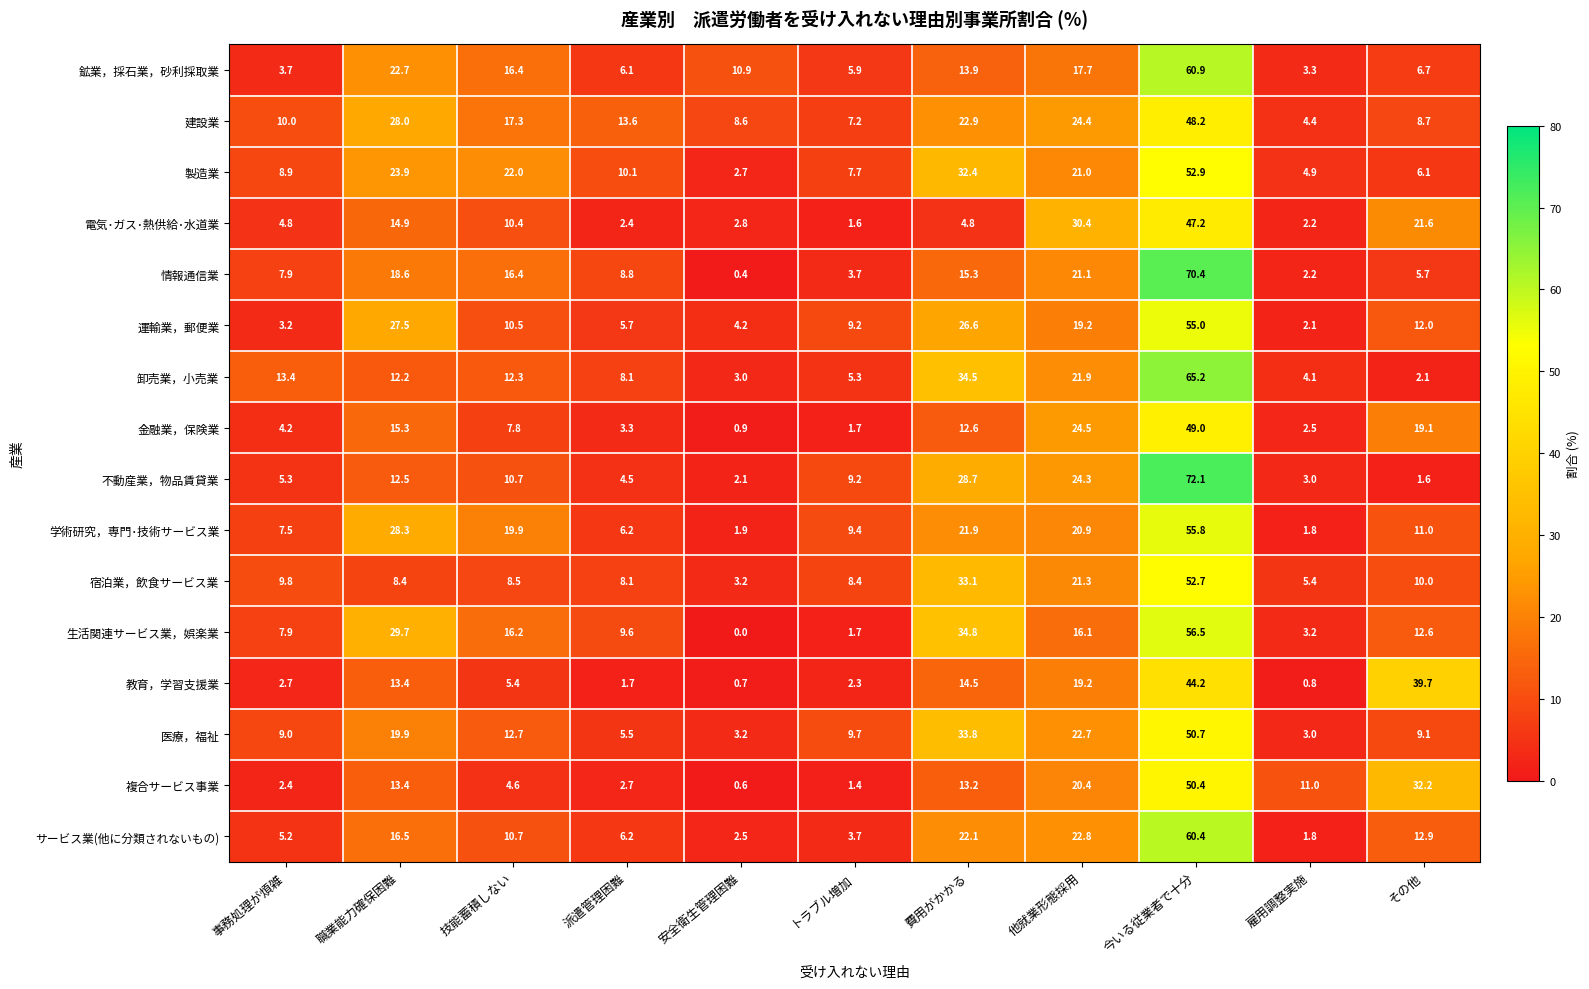

Which series has the largest range (max minus min)?

不動産業，物品賃貸業